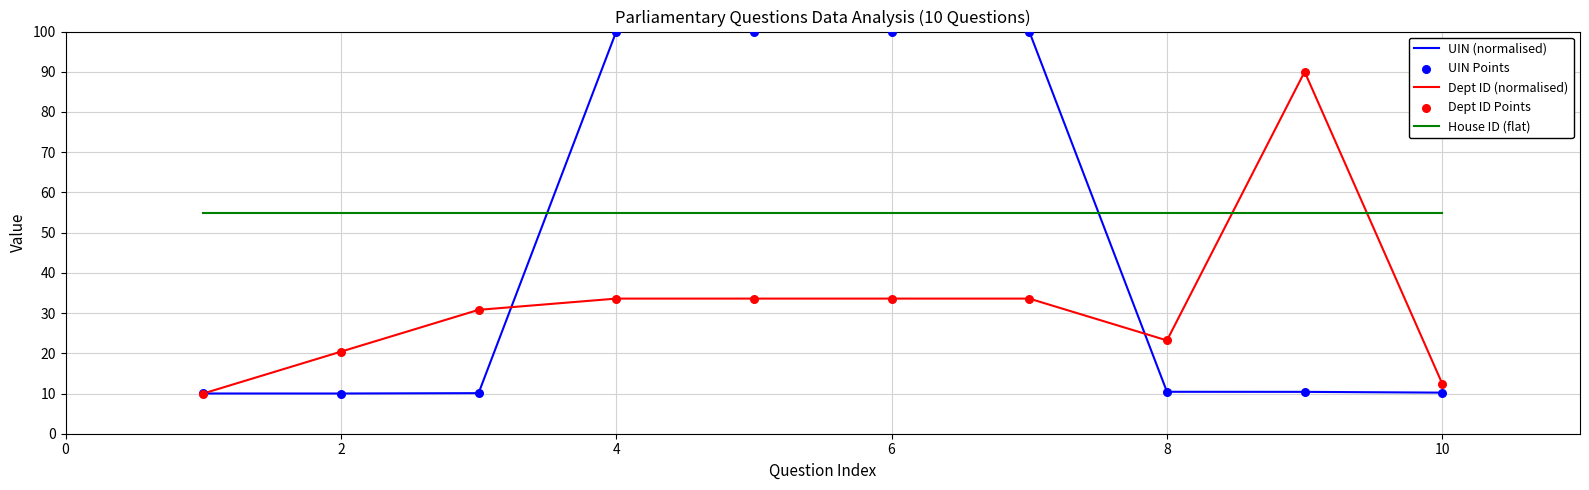

What is the maximum value for UIN (normalised)?

100.0